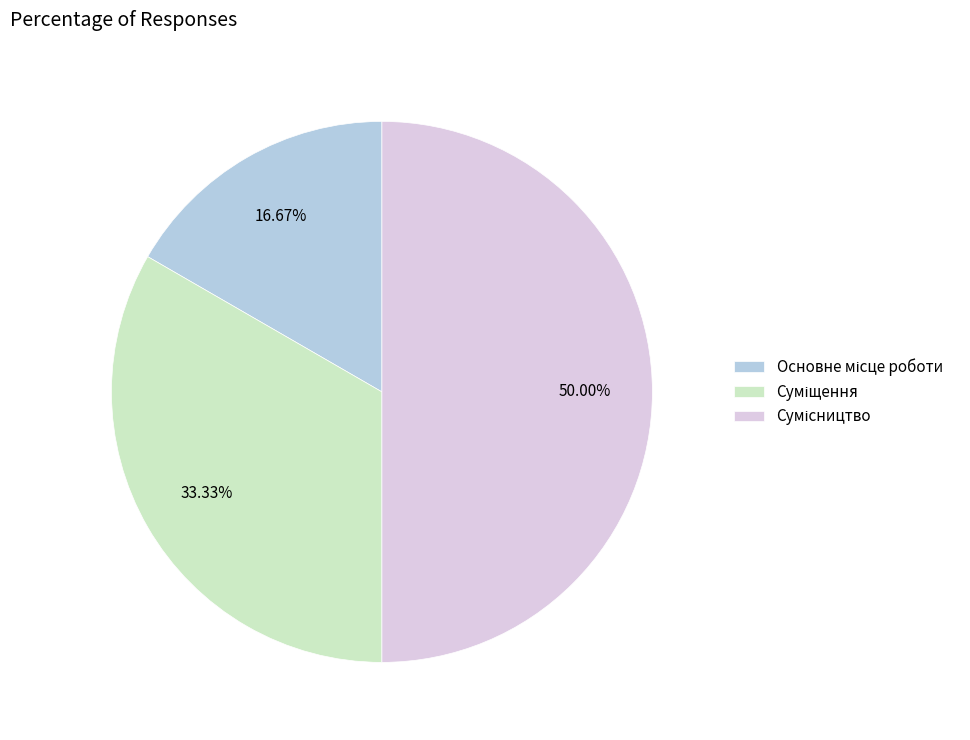

How many slices are in this pie chart?

3